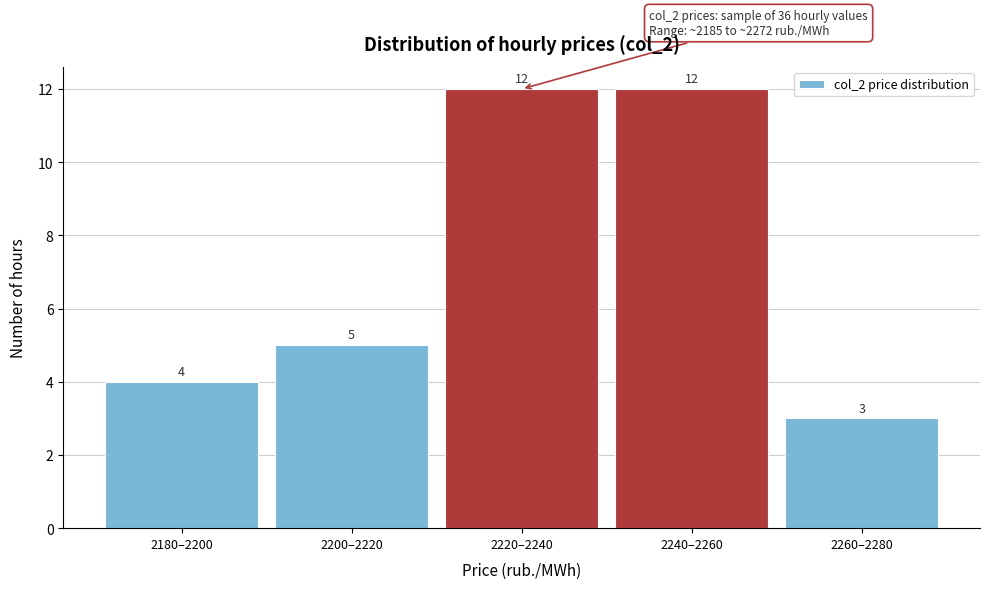

Reading left to right, transcribe all the data shown in this chart.

4	5	12	12	3